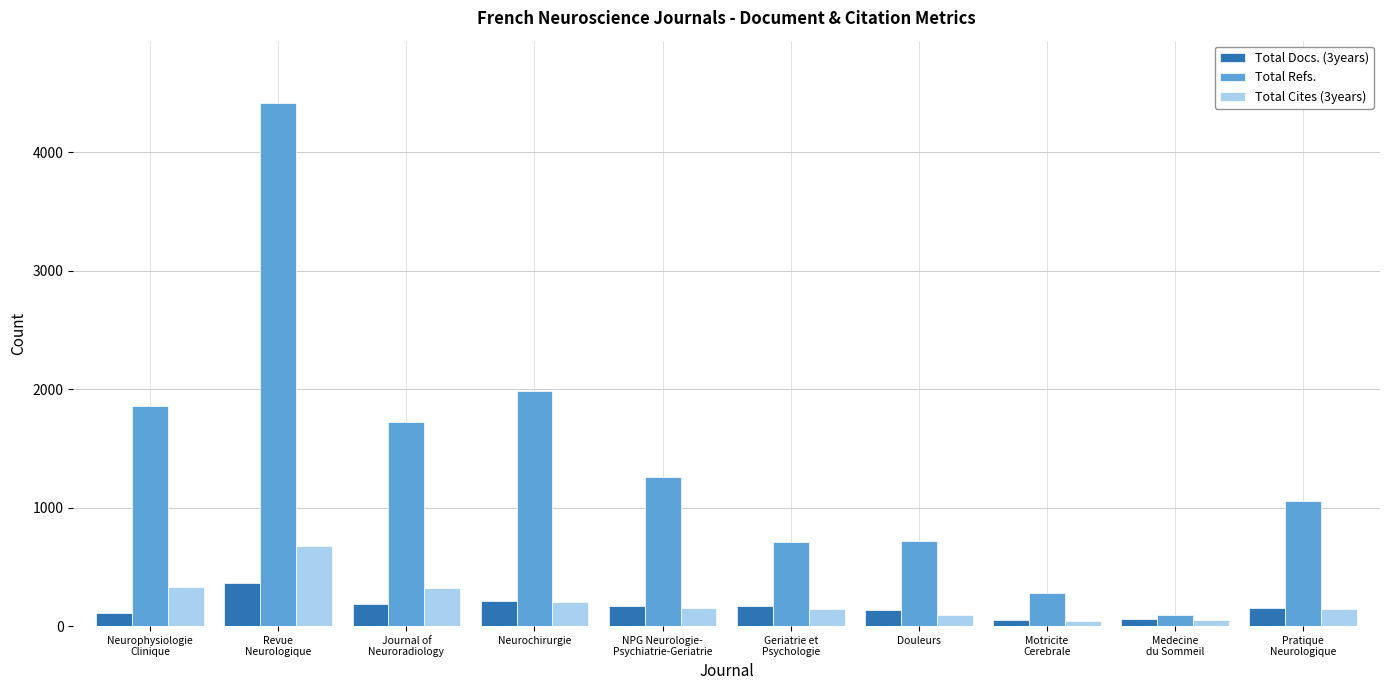

Are the bars grouped side by side (vs. stacked)?

Yes